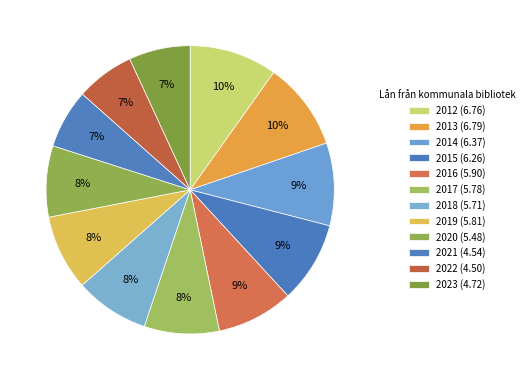

True or false: 2015 accounts for 9% of the total.

True